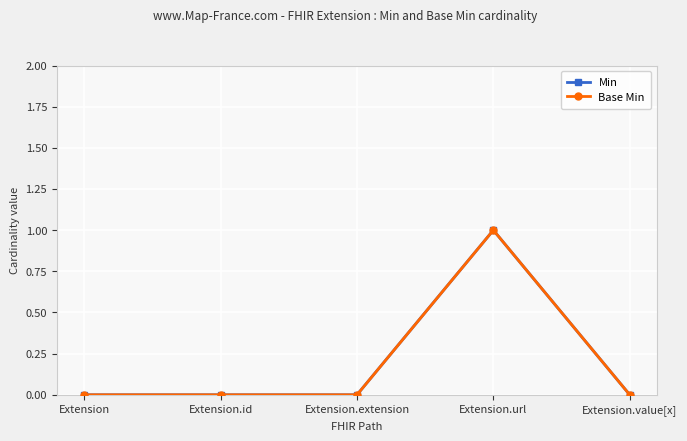

At which category does Min reach its first local peak?

Extension.url